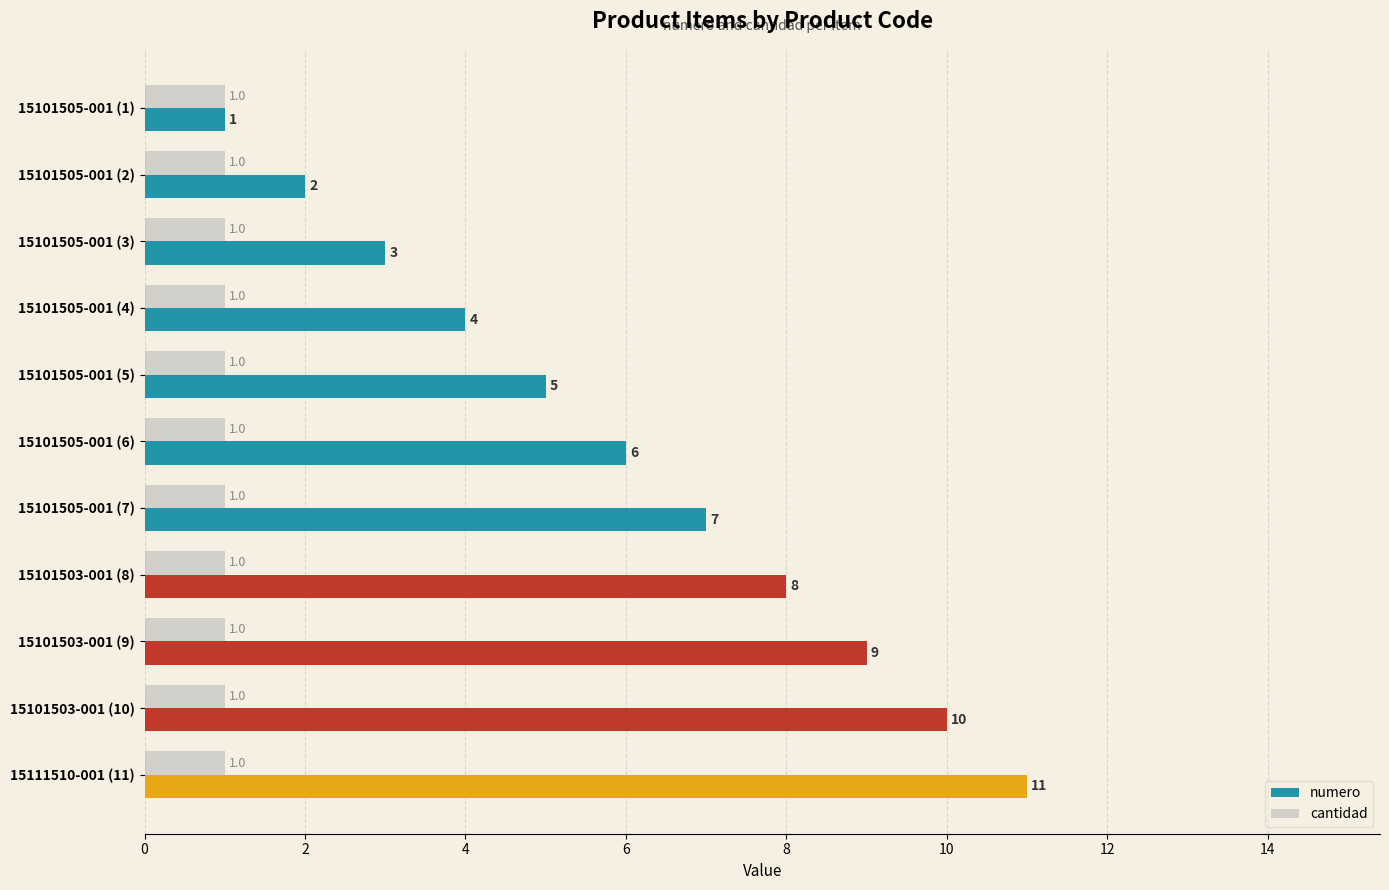

What is the difference between the numero values at 15101505-001 (7) and 15101505-001 (4)?

3